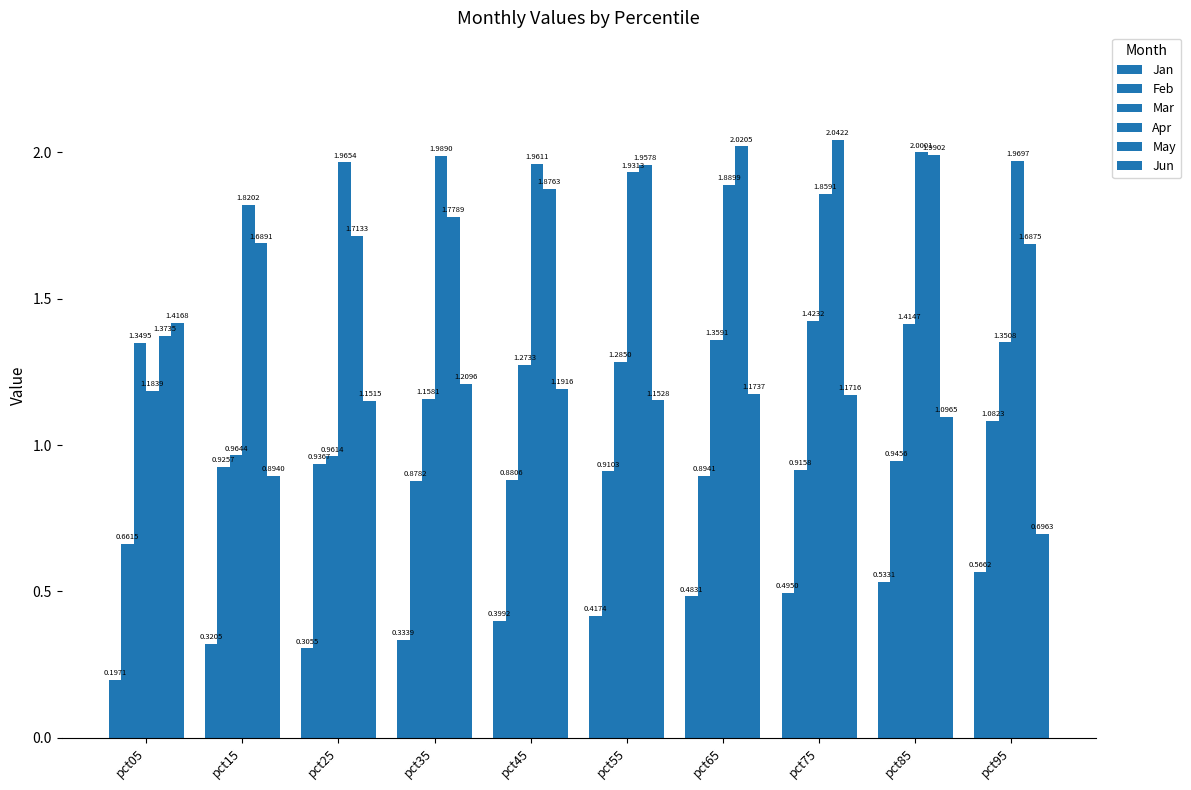

What is the value of the Apr bar at the 3rd from the left?

2.0